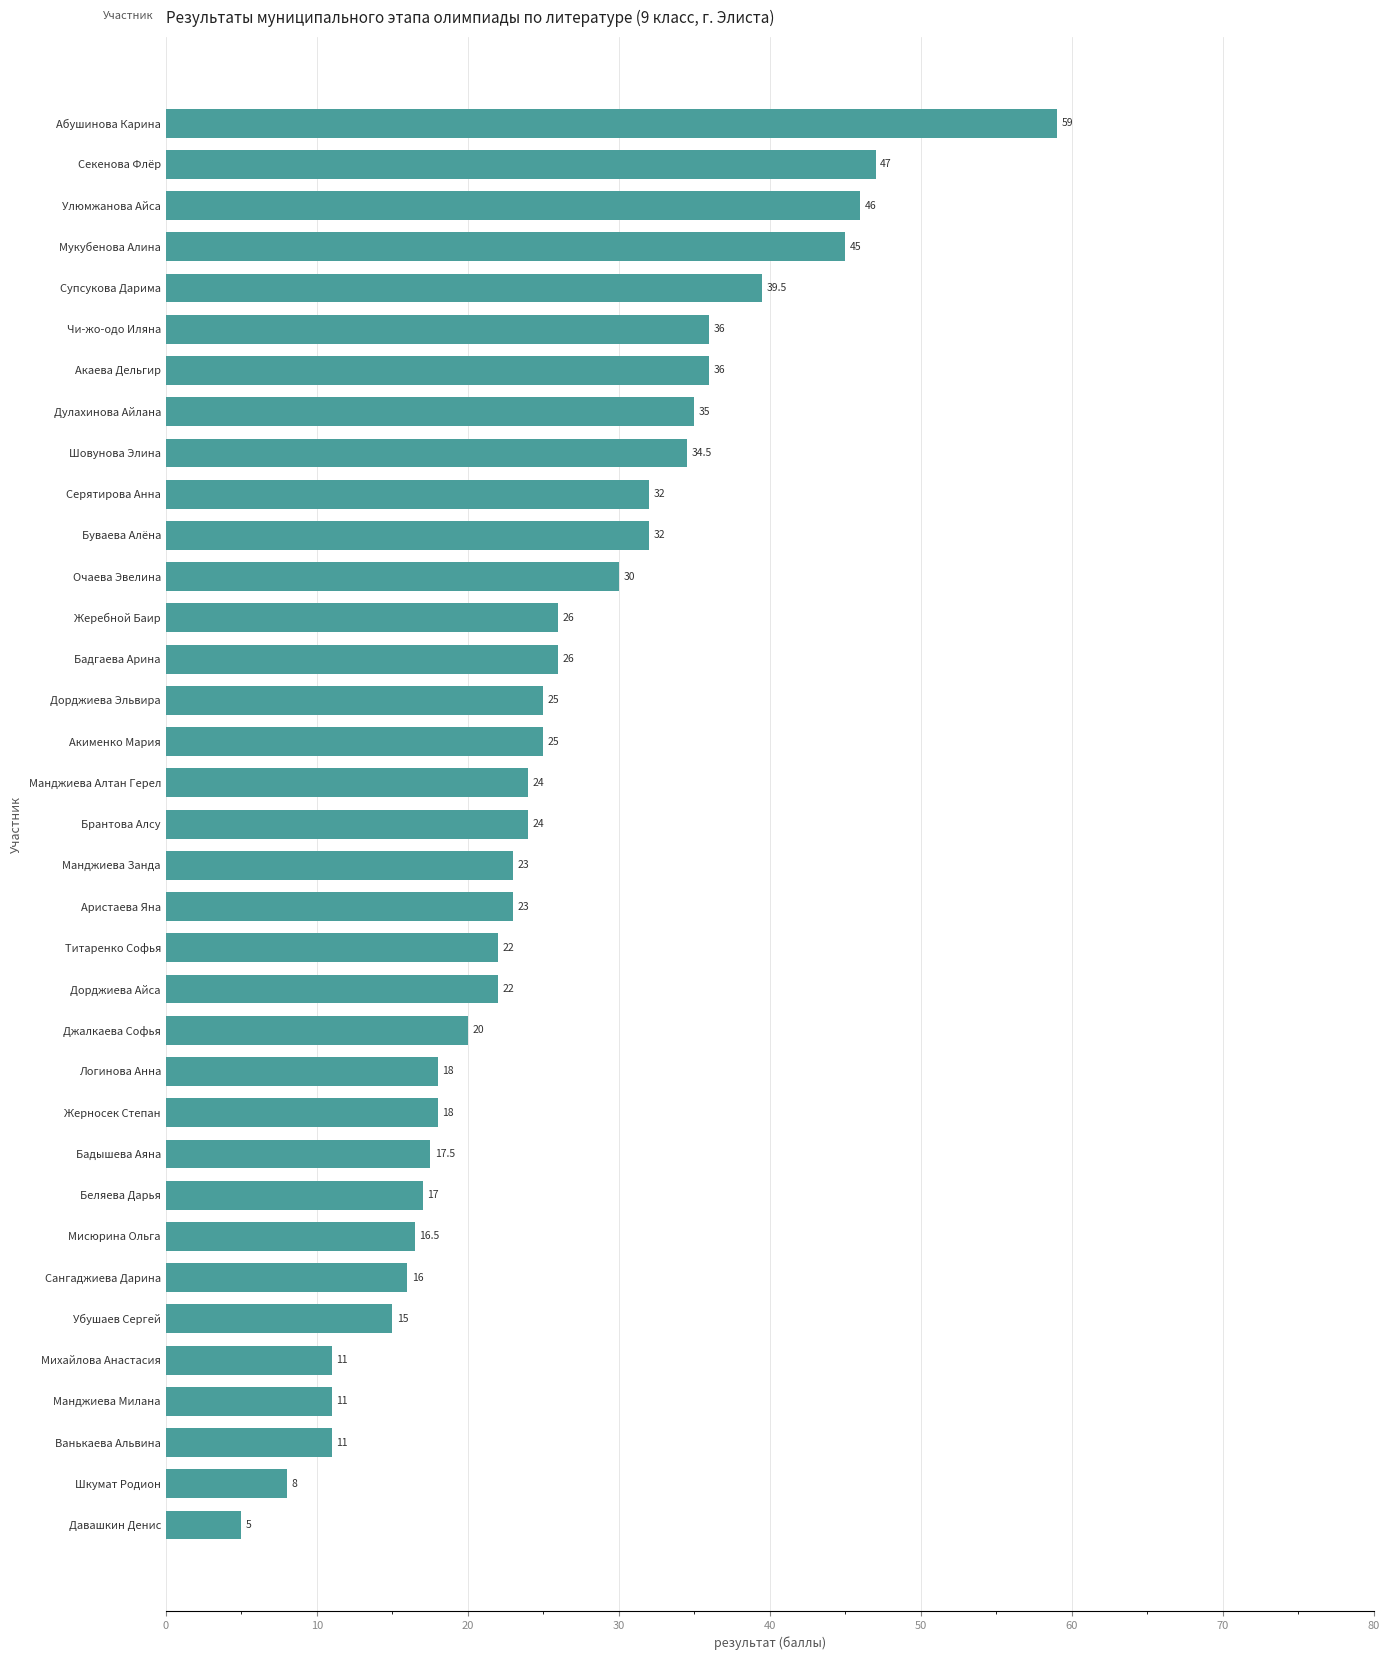

Which label corresponds to the largest value in the chart?

Абушинова Карина